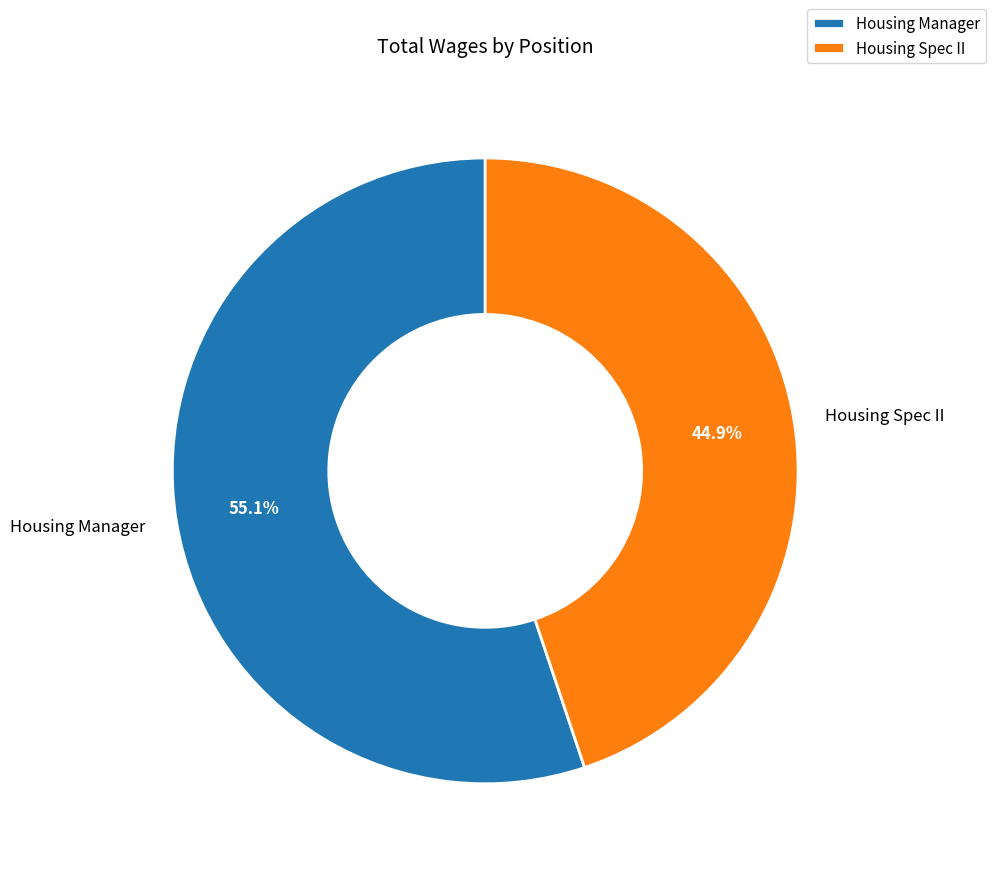

The Housing Manager slice represents 42% of the pie. True or false?

False